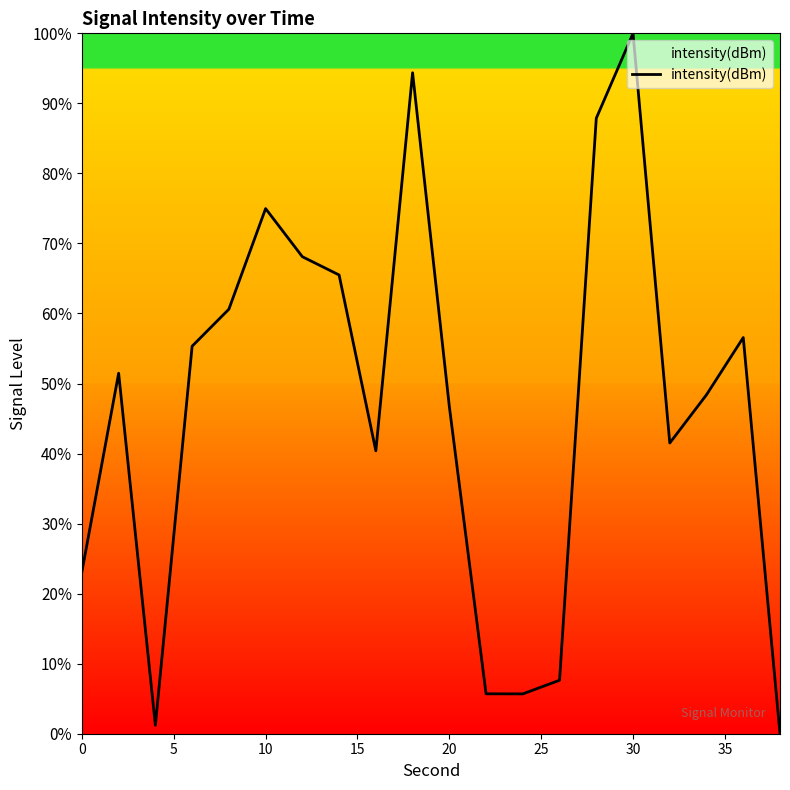

What is the maximum value shown in the chart?

100.0